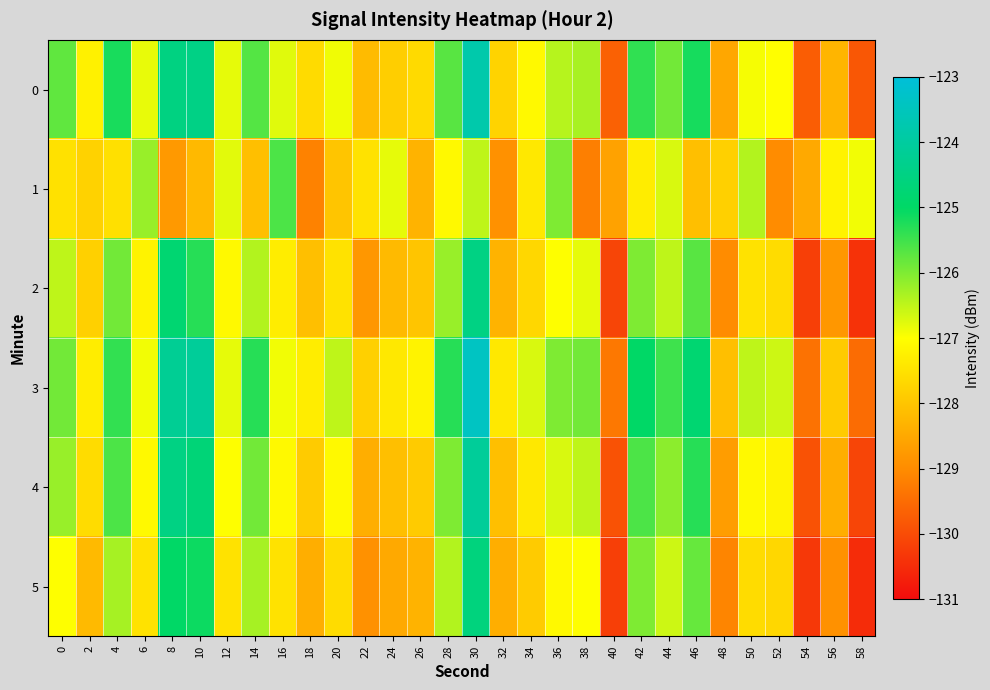

Which label corresponds to the largest value in the chart?

30